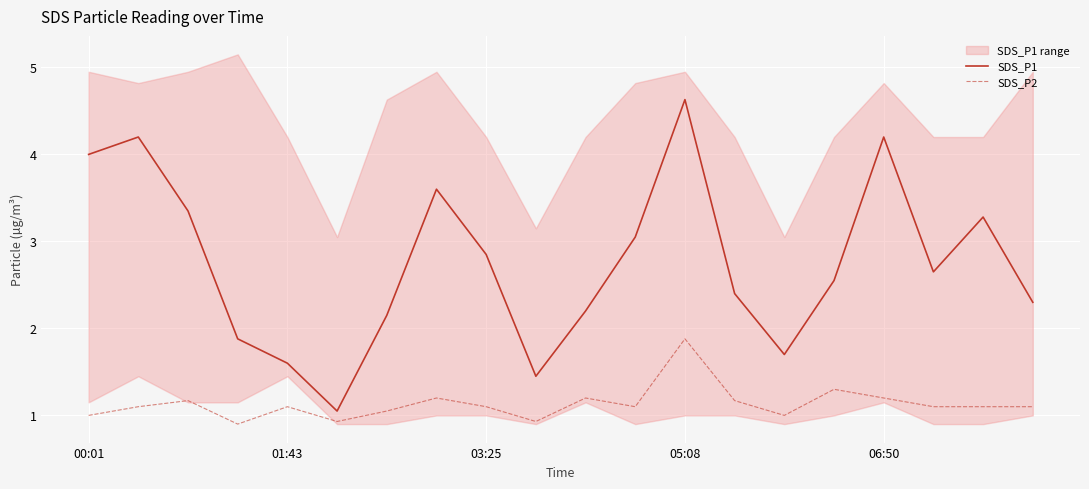

True or false: SDS_P2 has a value of 1.0 at 00:01.

True